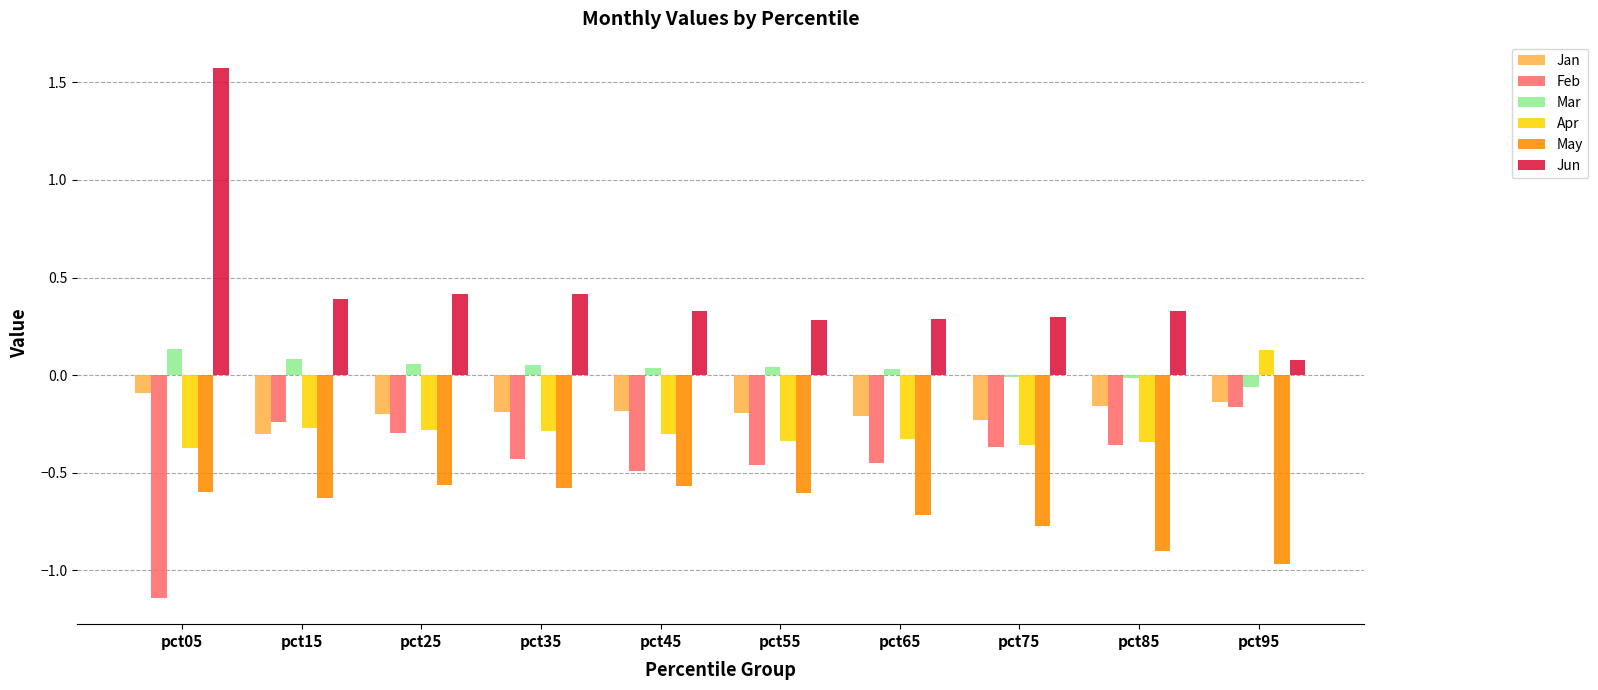

The May series shows -0.3 at pct75. True or false?

False